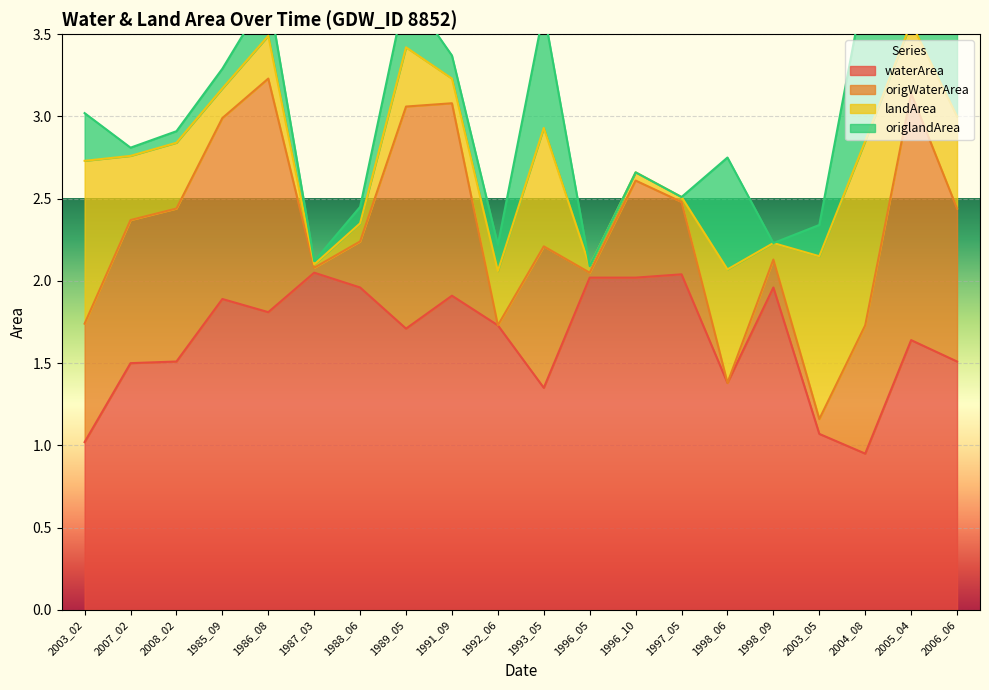

True or false: origWaterArea and waterArea cross at least once.

False